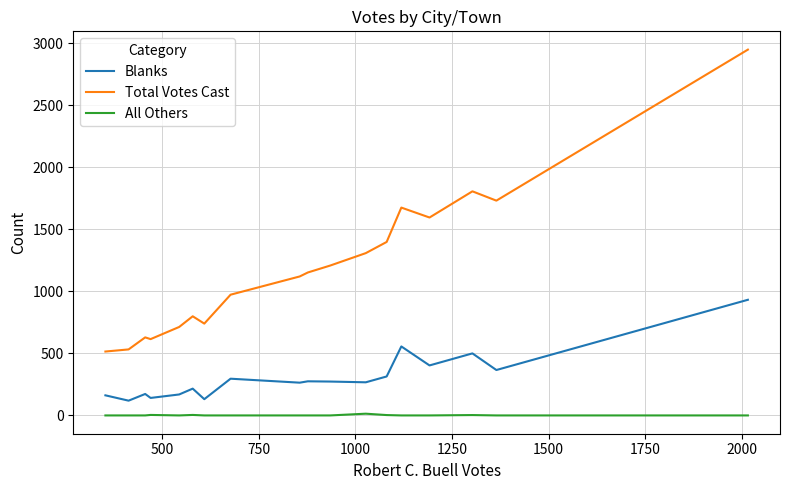

True or false: Blanks and All Others intersect in this chart.

False